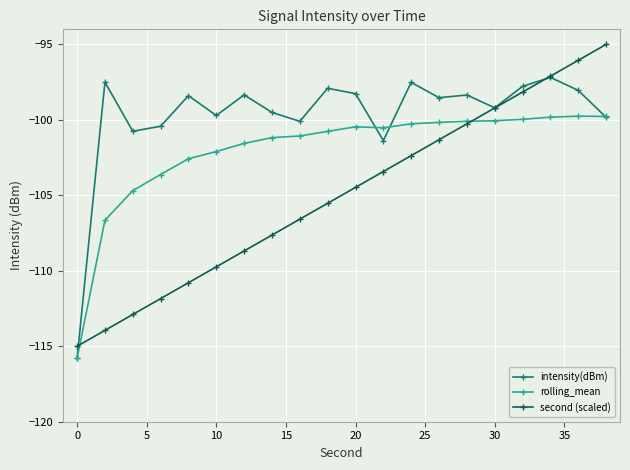

What is the difference between the second highest and minimum values in the rolling_mean series?

16.0